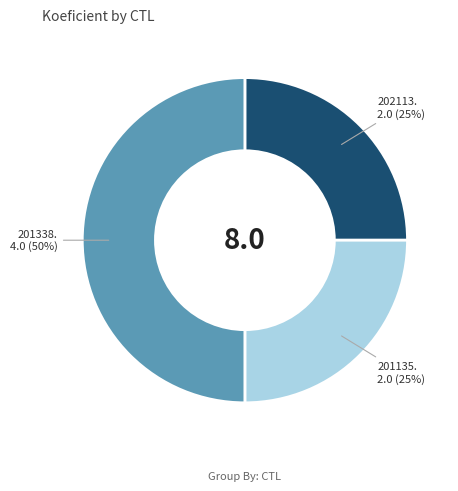

To the nearest percent, what is the difference between the largest and smallest slice percentages?

25%